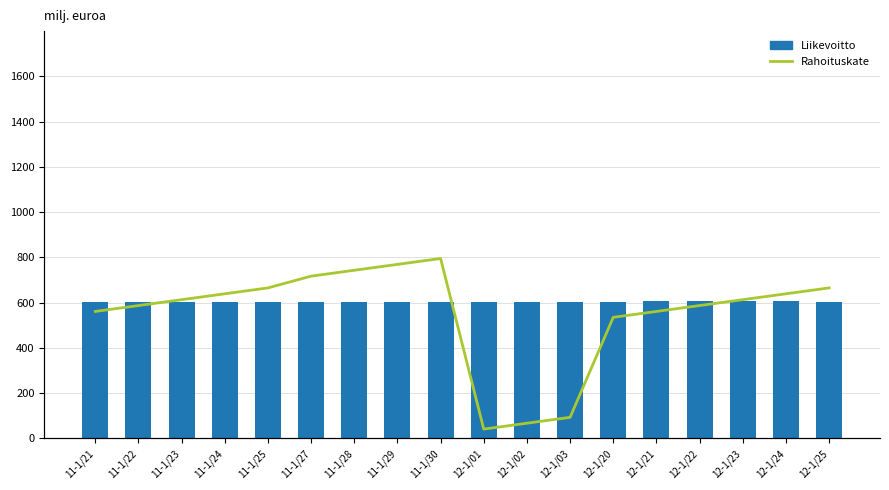

Is the value of Liikevoitto at 11-1/21 greater than the value of Rahoituskate at 11-1/22?

Yes